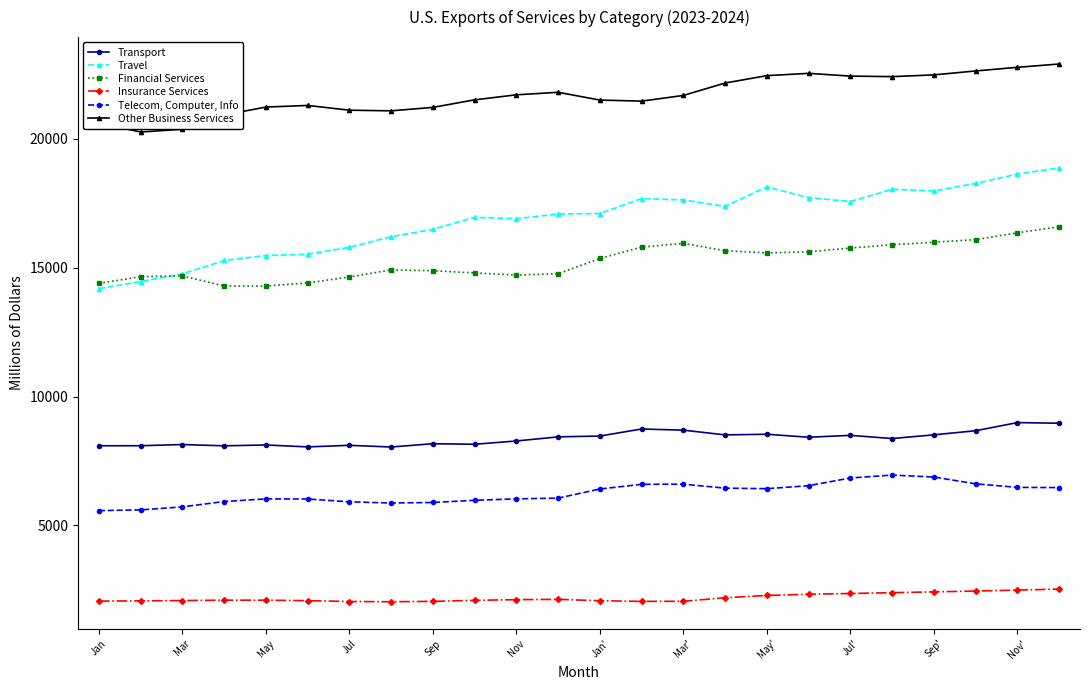

How many distinct data groups are displayed?

6